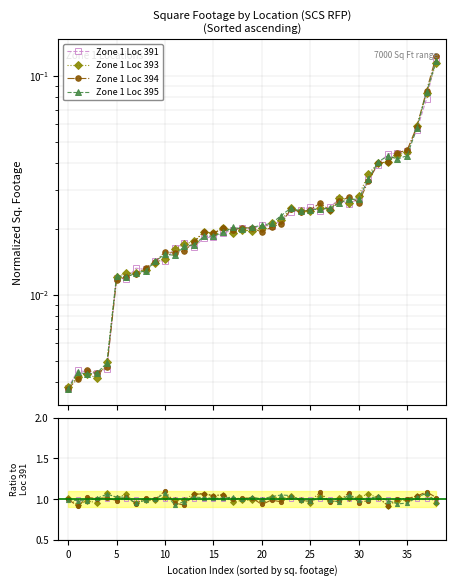

At how many categories does at least one series exceed 0?

39